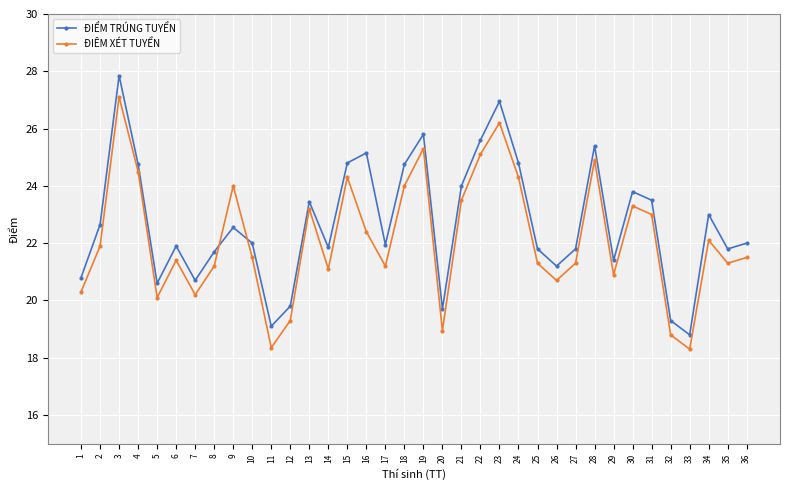

List the series in order of their peak value, lowest first.

ĐIÊM XÉT TUYỂN, ĐIỂM TRÚNG TUYỂN